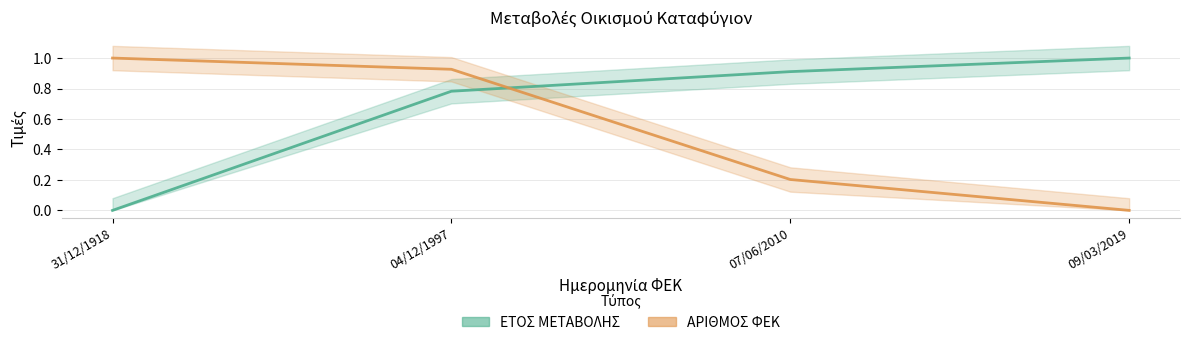

What is the difference between the second highest and second lowest values in the ΑΡΙΘΜΟΣ ΦΕΚ series?

0.7